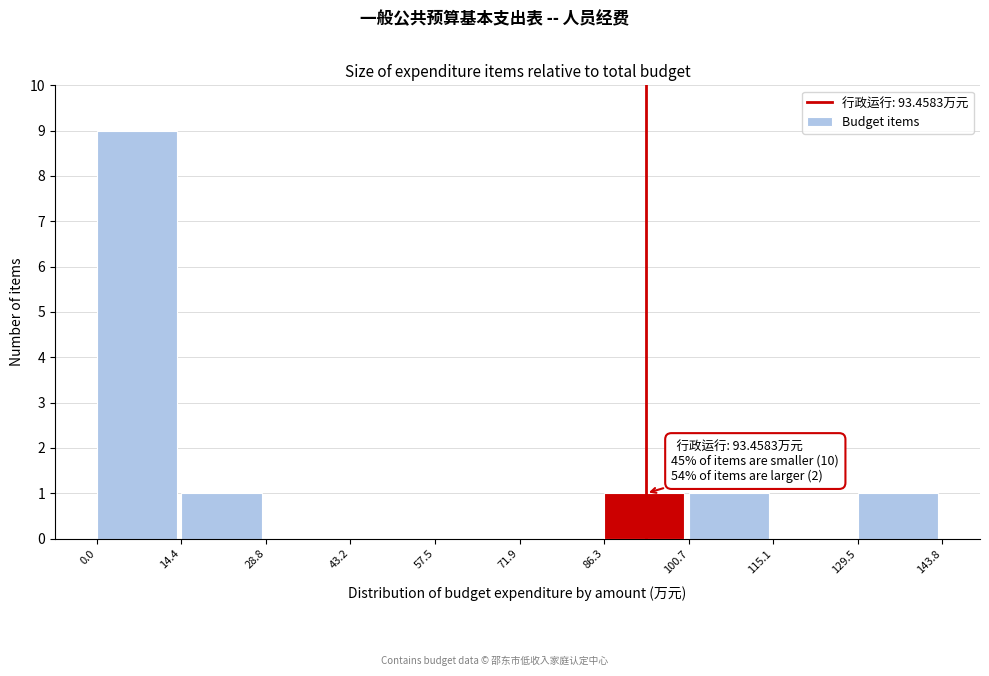

Over which range of the x-axis is the bar tallest?

0.0 to 14.4